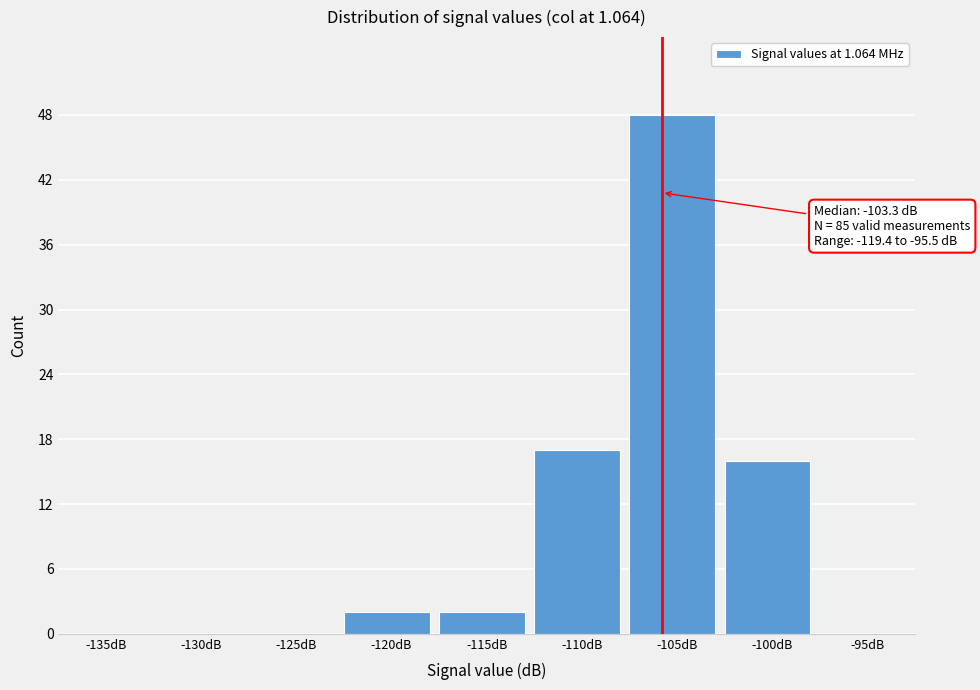

Reading left to right, what are all the values shown in this chart?

-135dB=0	-130dB=0	-125dB=0	-120dB=2	-115dB=2	-110dB=17	-105dB=48	-100dB=16	-95dB=0